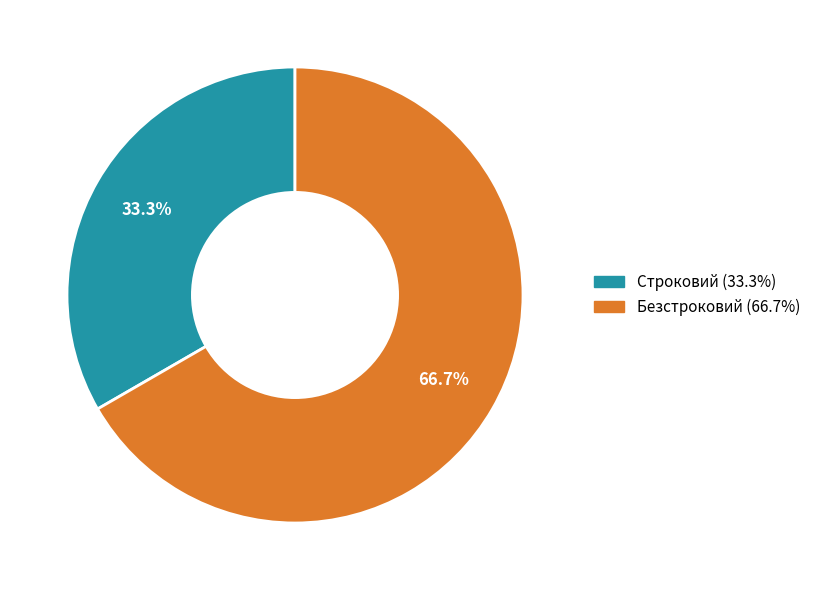

The Безстроковий slice represents 81% of the pie. True or false?

False